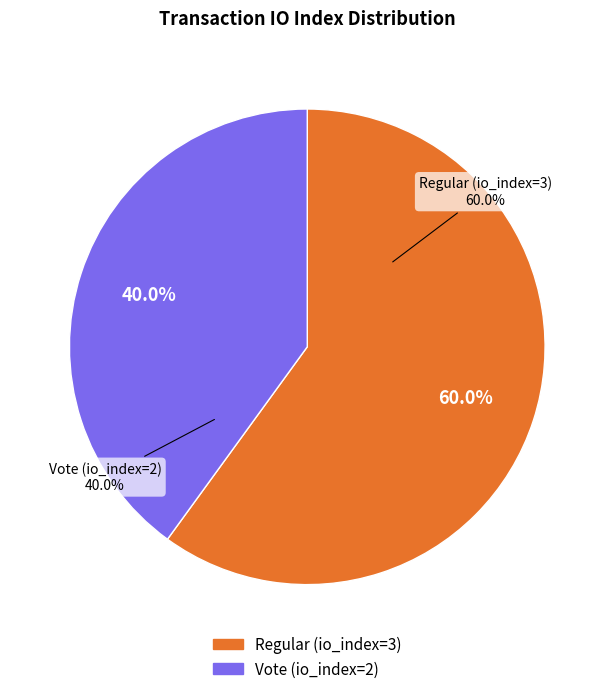

Is there a majority slice in this chart?

Yes